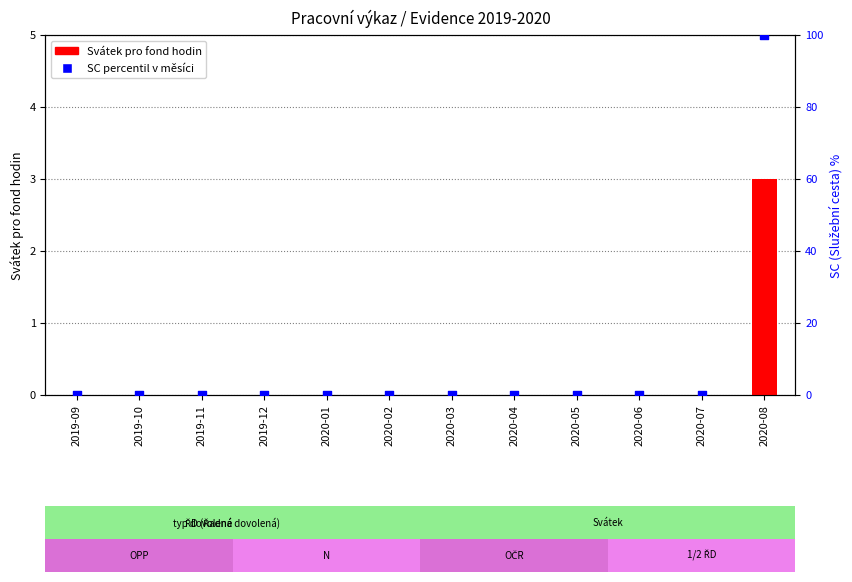

Which series contains the lowest Y value?

Svátek pro fond hodin